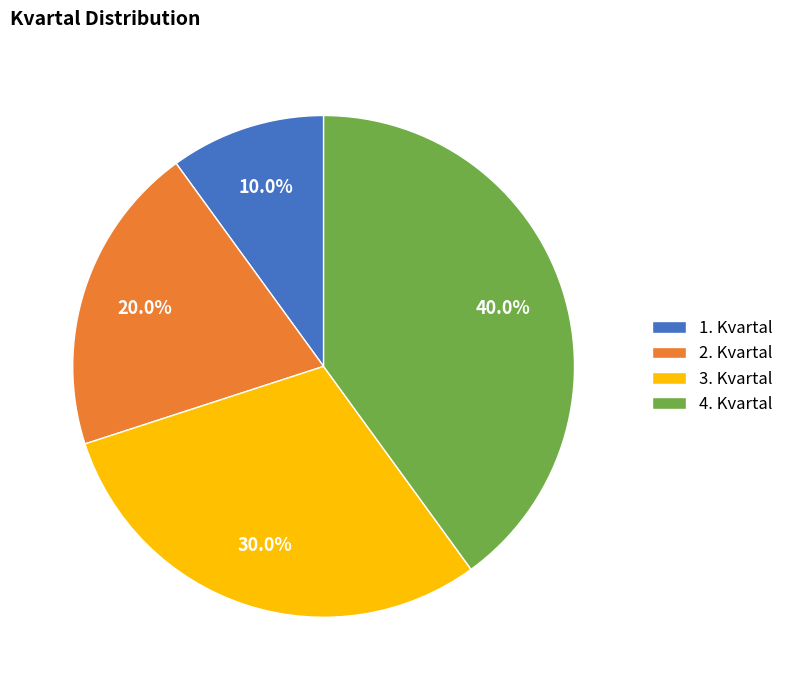

Which has a higher value, 1. Kvartal or 4. Kvartal?

4. Kvartal